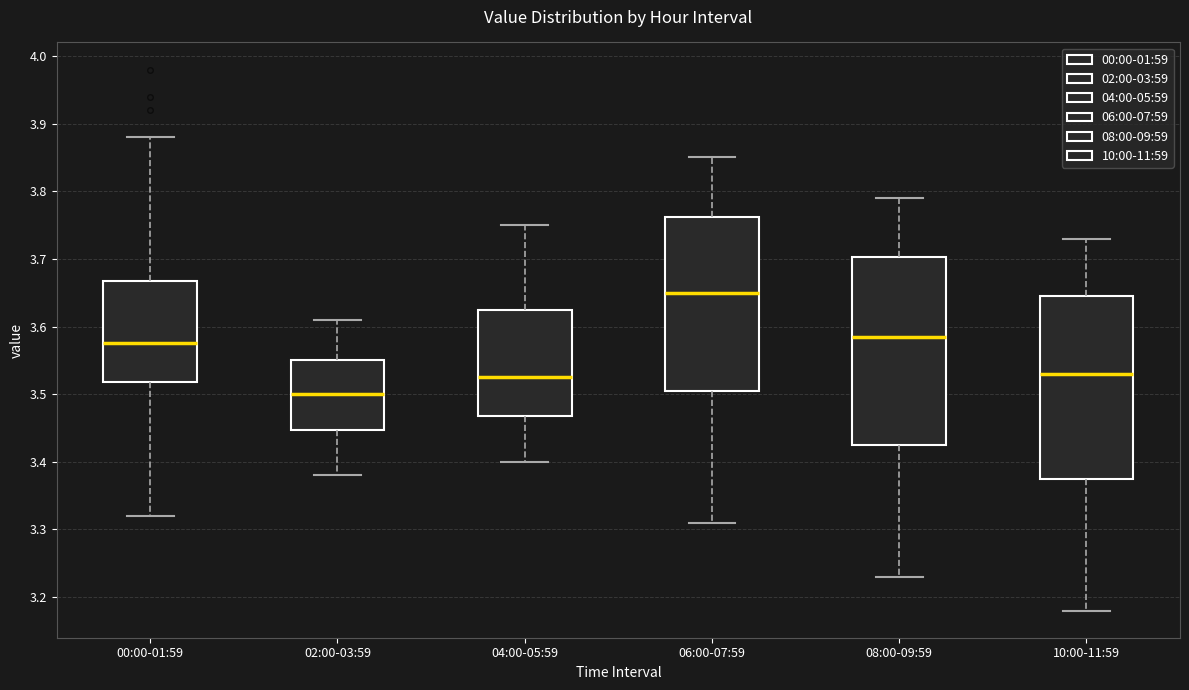

Reading left to right, read every box against the y-axis: the position of its median line, the range the box covers, and the ends of its whiskers. The values are not printed on the chart, so give them approximately, as read against the axis.

00:00-01:59: median 3.58, box 3.52 to 3.67, whiskers 3.32 to 3.88
02:00-03:59: median 3.50, box 3.45 to 3.55, whiskers 3.38 to 3.61
04:00-05:59: median 3.53, box 3.47 to 3.63, whiskers 3.40 to 3.75
06:00-07:59: median 3.65, box 3.51 to 3.76, whiskers 3.31 to 3.85
08:00-09:59: median 3.59, box 3.43 to 3.70, whiskers 3.23 to 3.79
10:00-11:59: median 3.53, box 3.38 to 3.65, whiskers 3.18 to 3.73